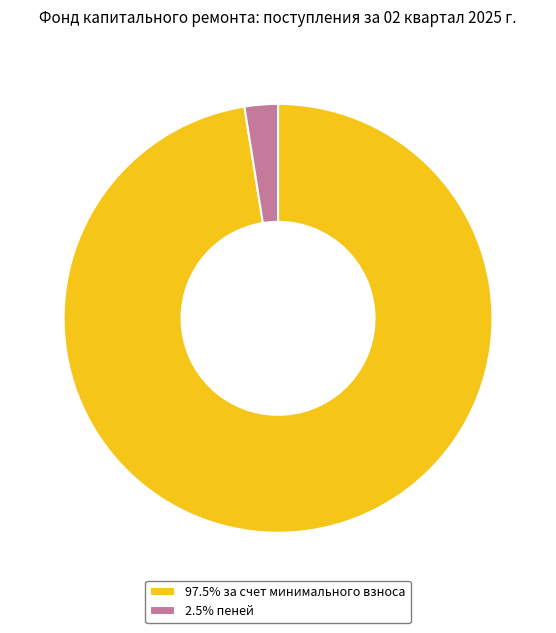

Does 2.5% пеней account for over 50% of the chart?

No